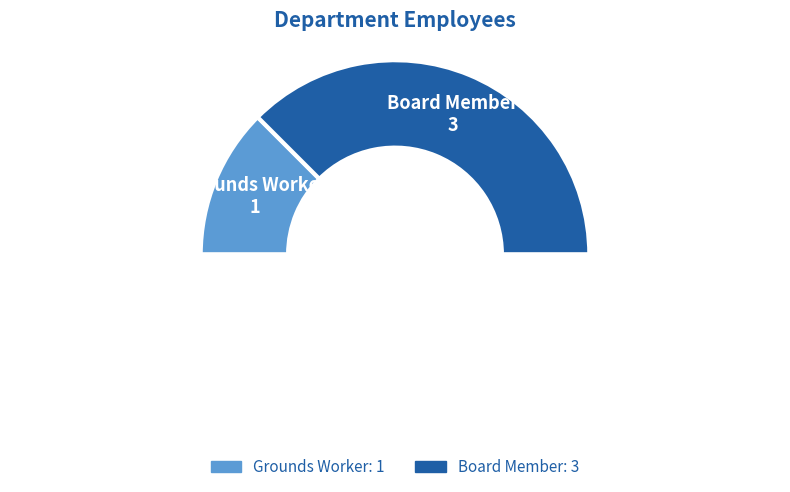

Count the number of slices in the pie.

3